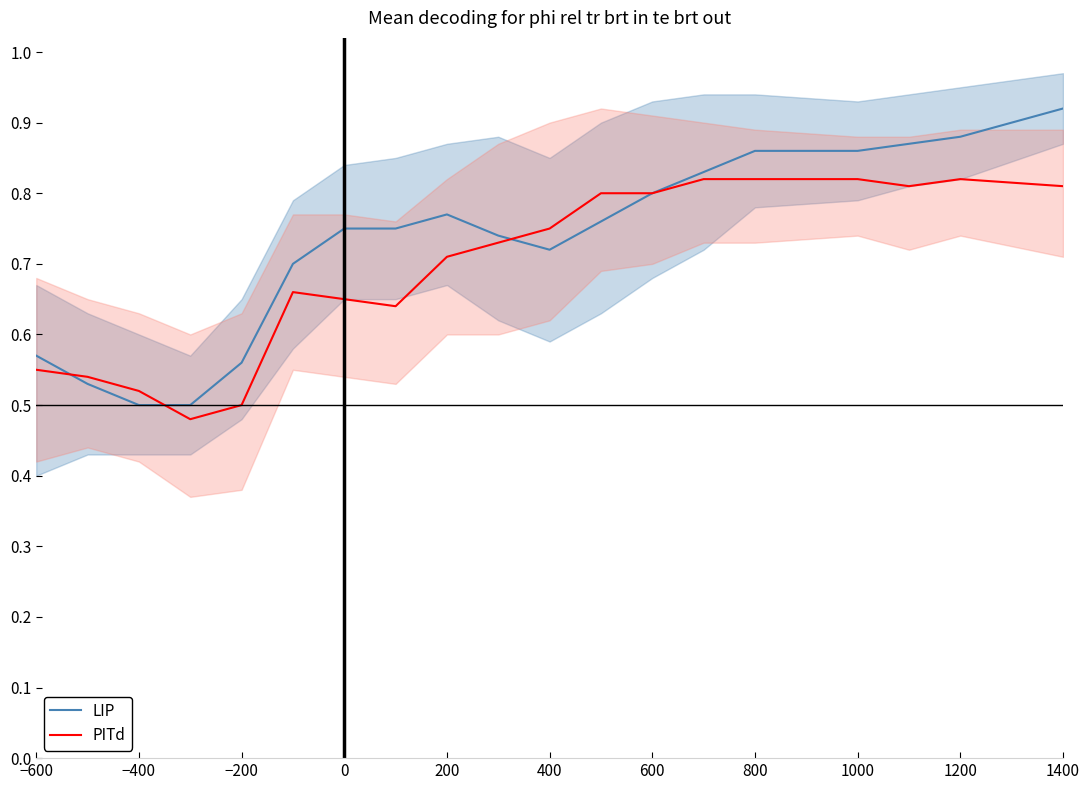

Is the value of PITd at −400 greater than the value of LIP at −600?

No